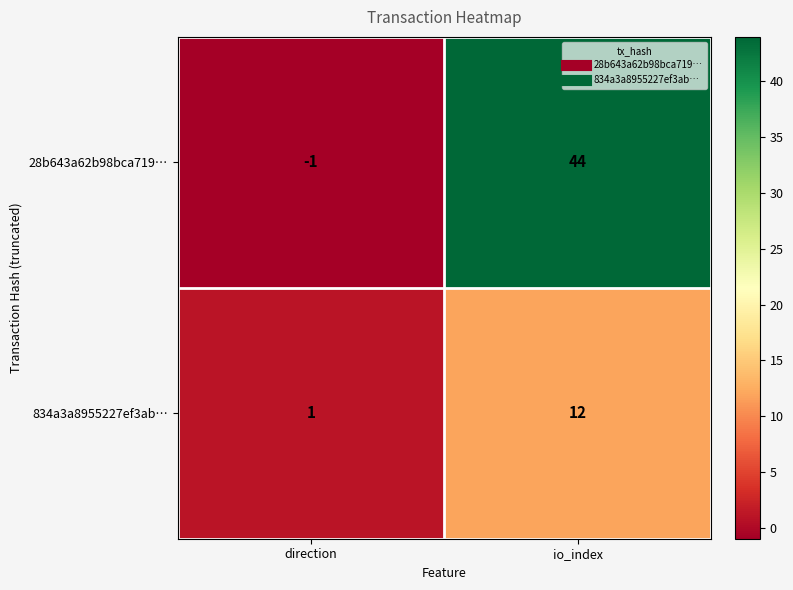

What is the average value of the 28b643a62b98bca719… series?

22